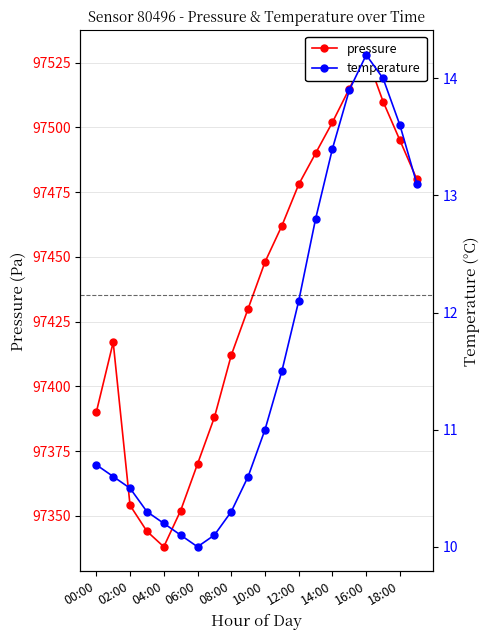

True or false: temperature and pressure intersect in this chart.

False